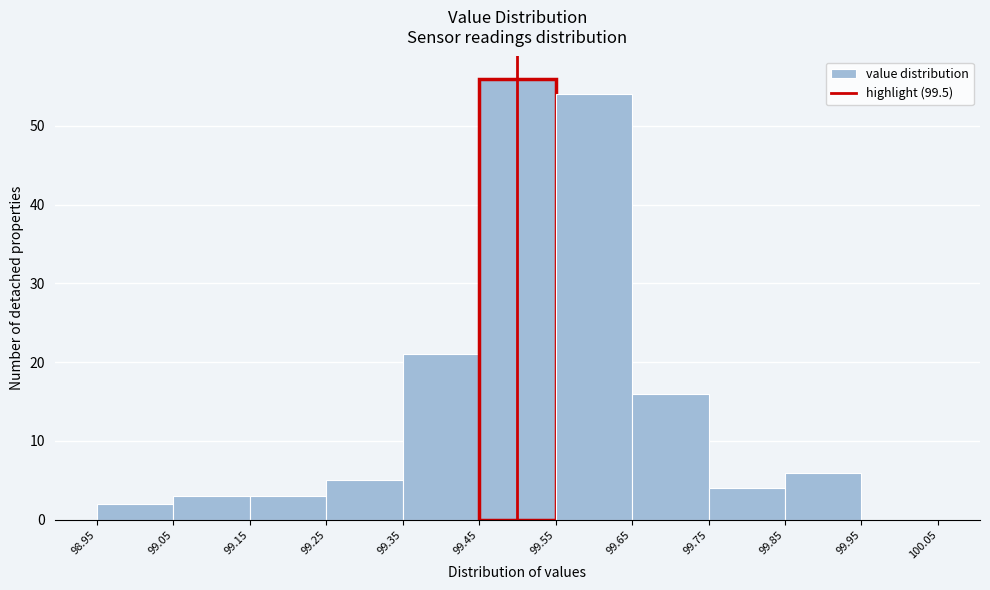

Reading left to right, transcribe this chart: for each bar, give the range it covers on the x-axis and its height. The values are not printed on the chart, so give them approximately, as read against the axis.

98.95 to 99.05: 2
99.05 to 99.15: 3
99.15 to 99.25: 3
99.25 to 99.35: 5
99.35 to 99.45: 21
99.45 to 99.55: 56
99.55 to 99.65: 54
99.65 to 99.75: 16
99.75 to 99.85: 4
99.85 to 99.95: 6
99.95 to 100.05: 0